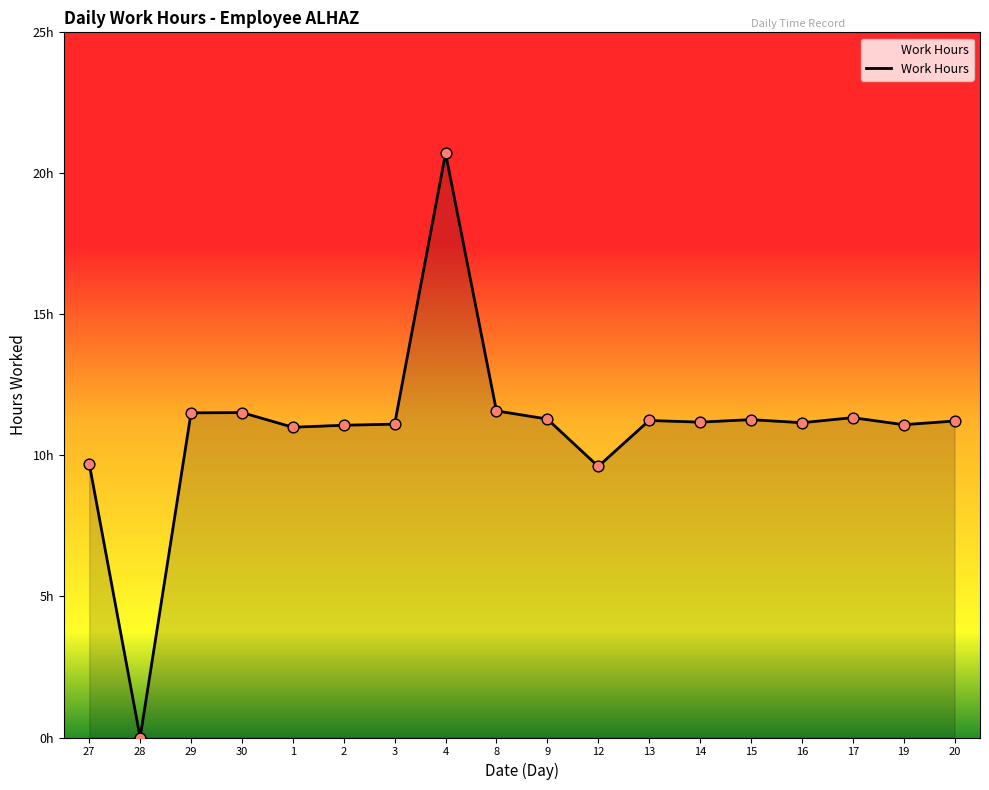

What is the change in value from 2 to 12?

-1.5